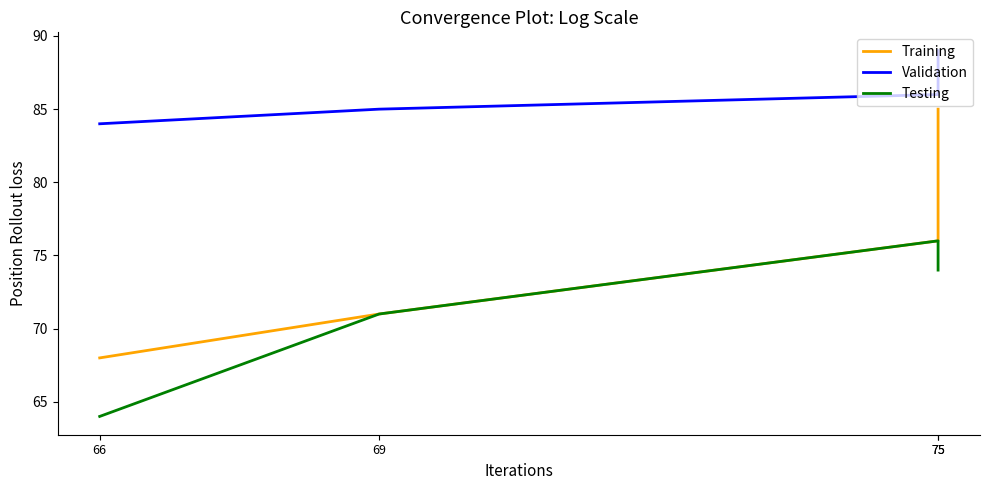

Where does the Validation series first go above 86?

75